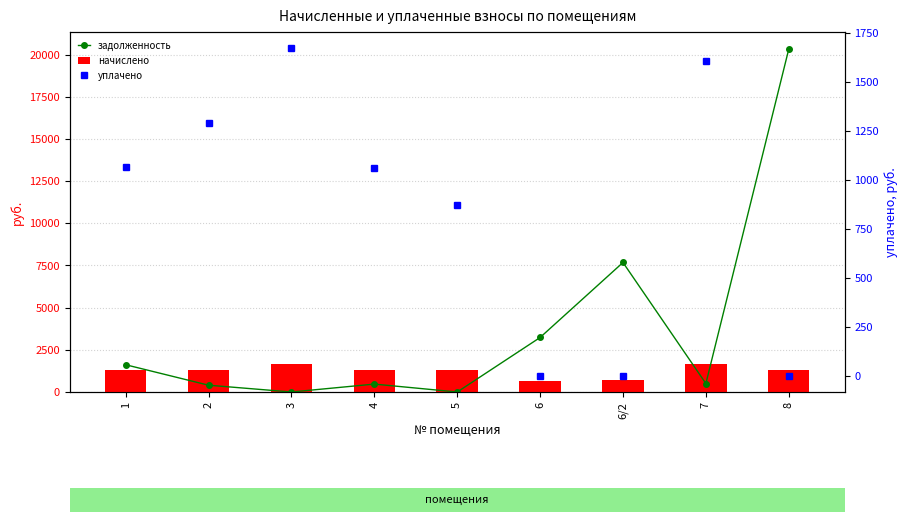

Which series has the widest spread of values?

задолженность